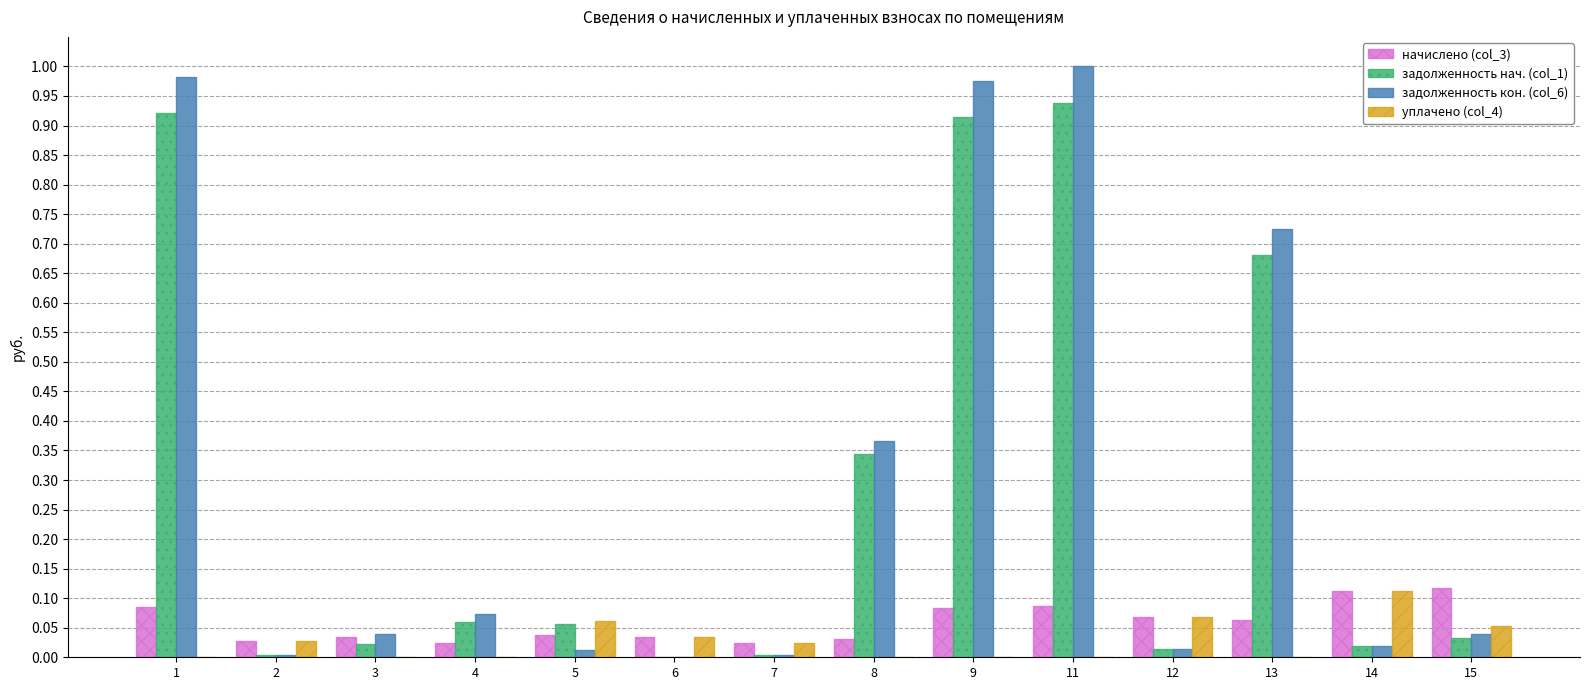

True or false: задолженность кон. (col_6) has a value of 1.0 at 9.

True